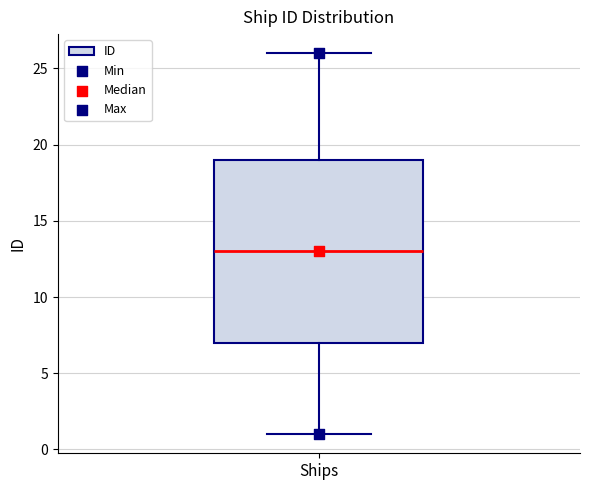

Transcribe this box plot: give where the median line is, the range the box spans, and where the two whiskers end, as read against the y-axis. The values are not printed on the chart, so give them approximately, as read against the axis.

median 13, box 7 to 19, whiskers 1 to 26